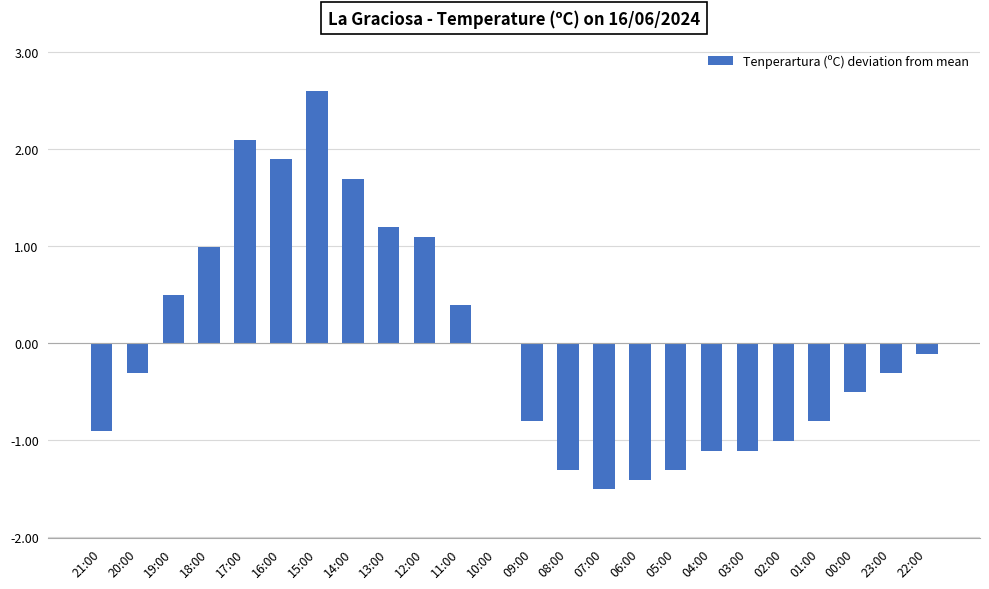

Is it true that the value at 21:00 is -1.4?

False